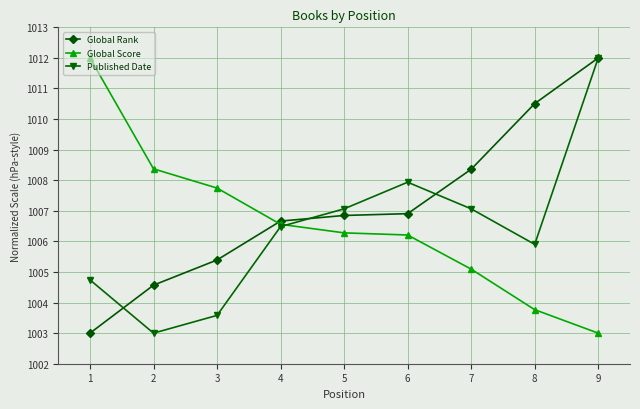

What is the smallest value displayed?

1003.0